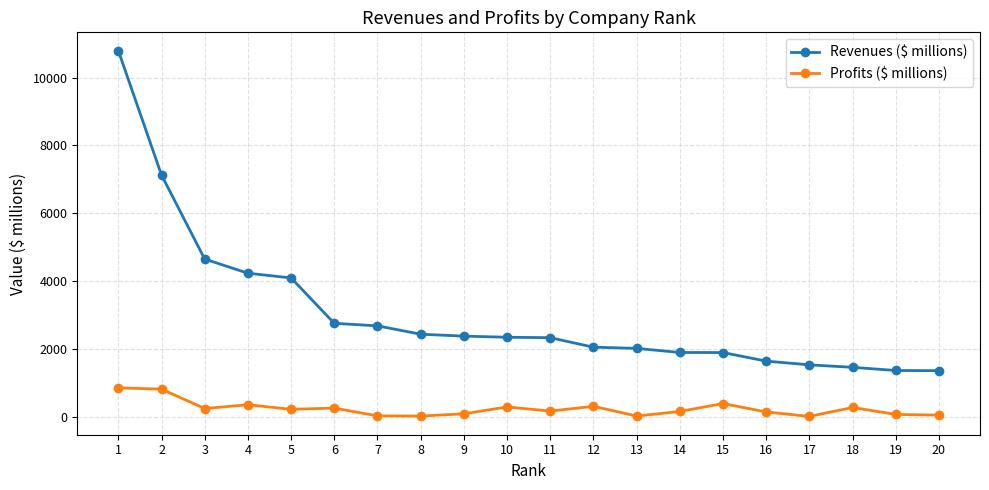

What are all the series names shown in the legend?

Revenues ($ millions), Profits ($ millions)